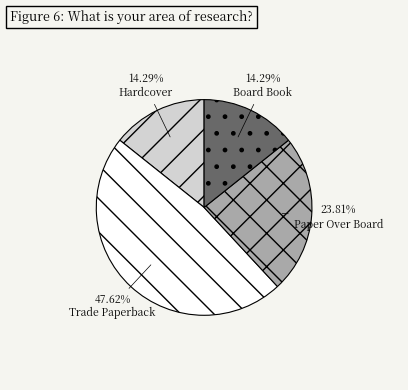

Is it true that Trade Paperback is 34% of the pie?

False